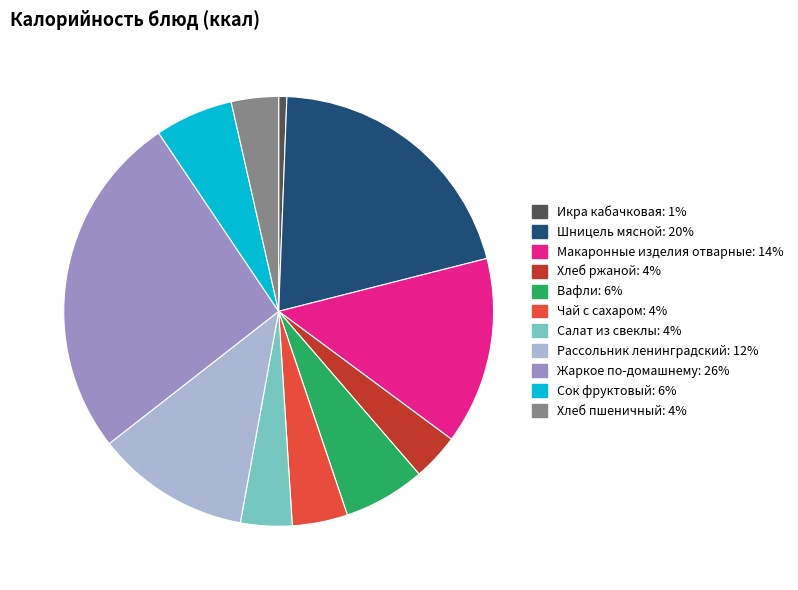

Is it true that Вафли: 6% is 6% of the pie?

True